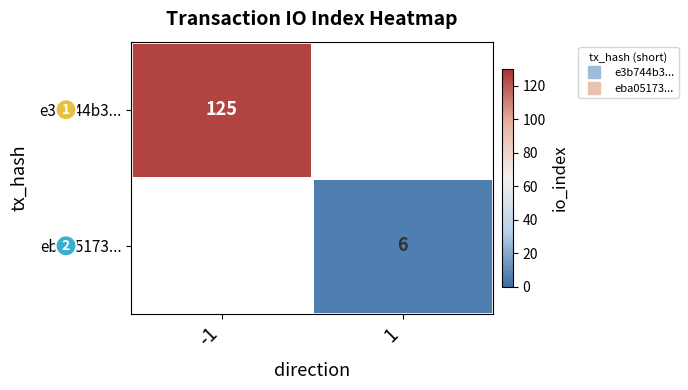

Which category has the highest value in the e3b744b3... series?

-1